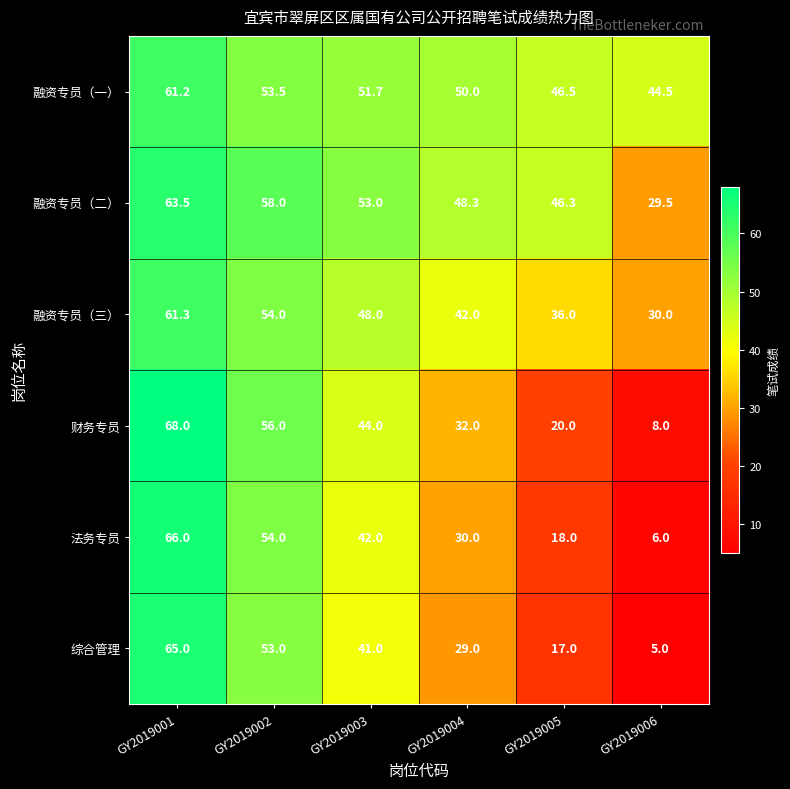

At GY2019006, list the series in order from largest to smallest.

融资专员（一）, 融资专员（三）, 融资专员（二）, 财务专员, 法务专员, 综合管理